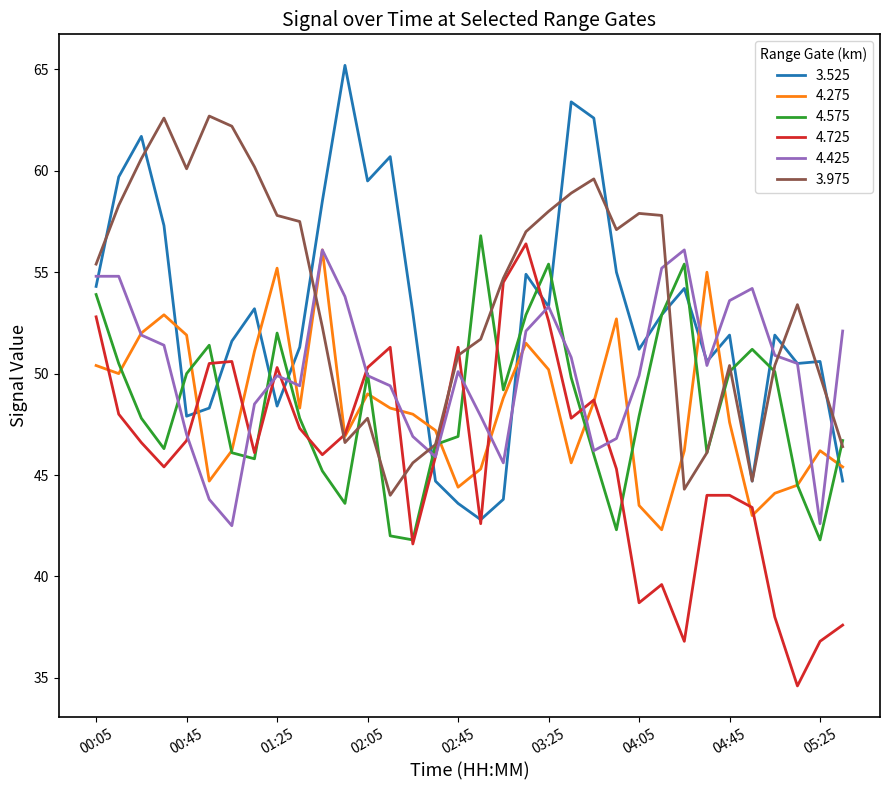

Which series has the largest total across all categories?

3.975